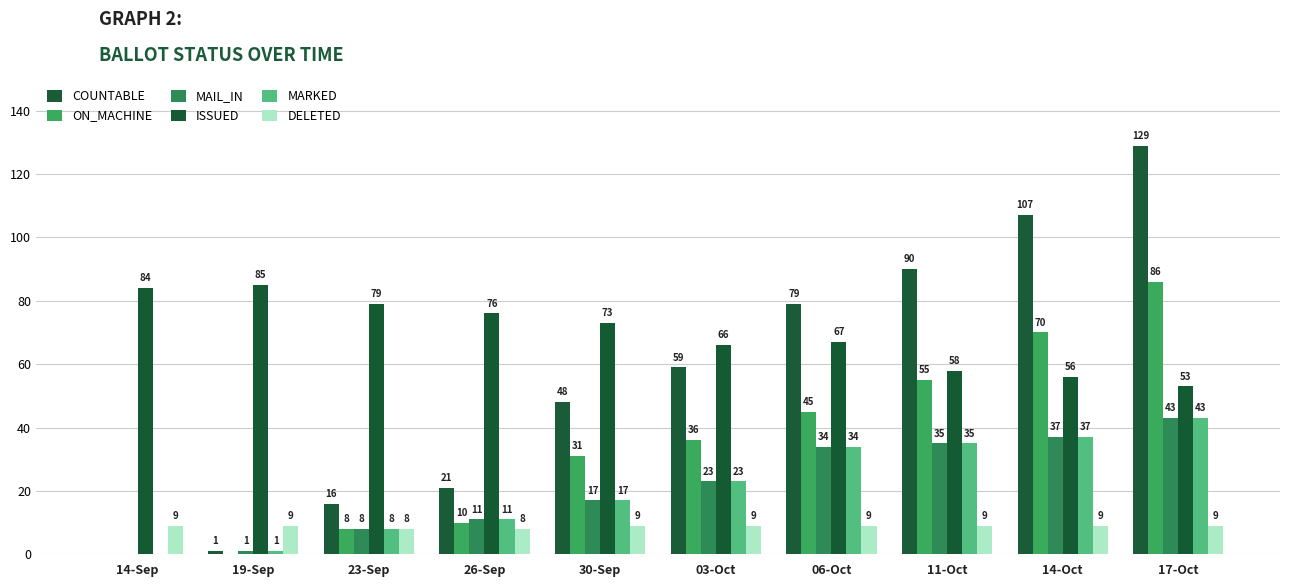

What is the total value across all series at 30-Sep?

195